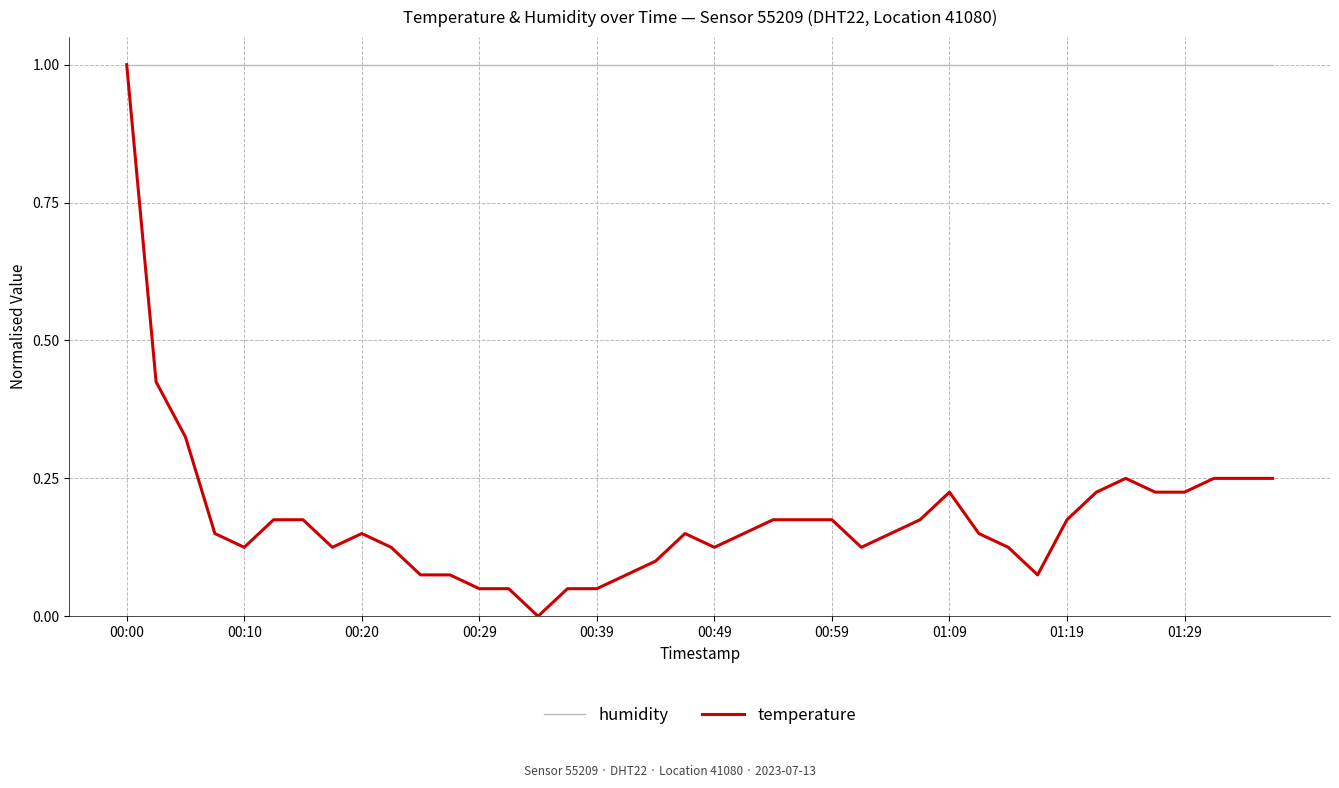

What is the minimum value for humidity?

1.0